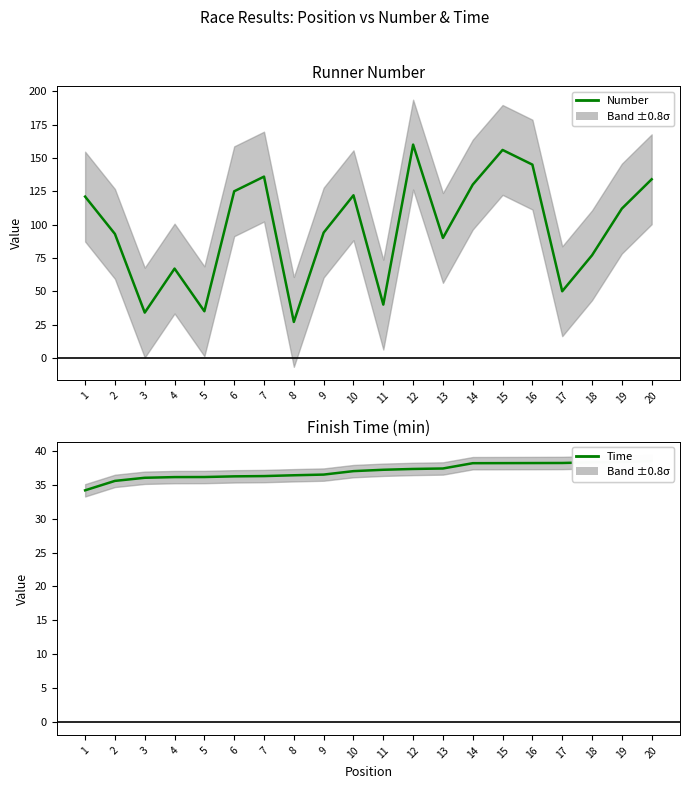

Which series has the largest range (max minus min)?

Number